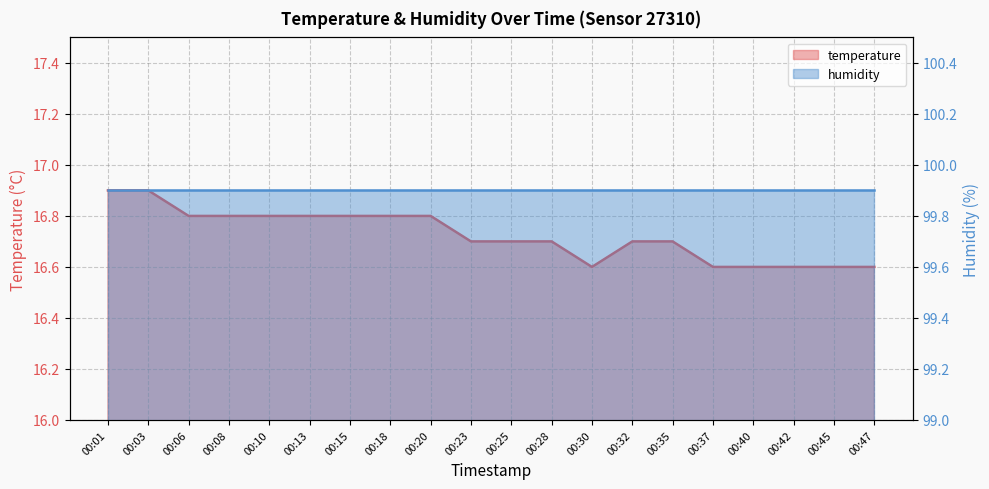

At which label is the value closest to 16?

00:30